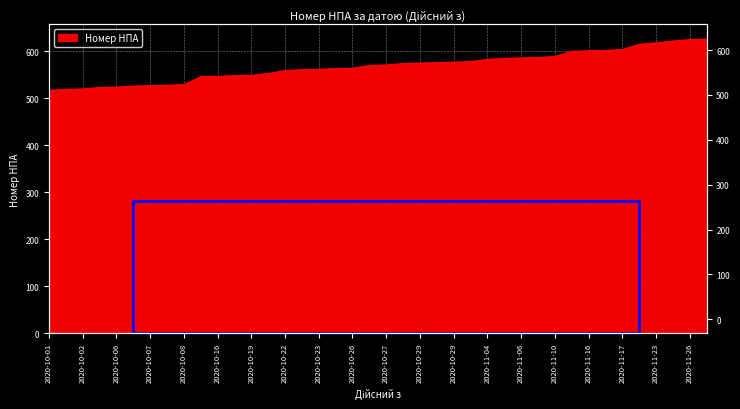

The value at 2020-10-27 is 743. True or false?

False